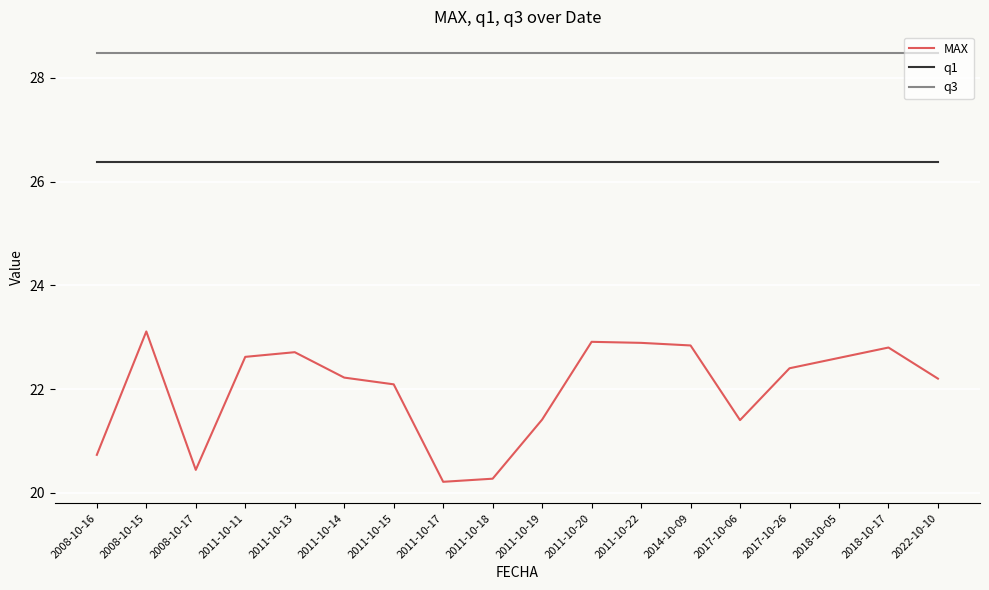

Reading right to left, transcribe all the data shown in this chart.

MAX: 22.2	22.8	22.6	22.4	21.4	22.8	22.9	22.9	21.4	20.3	20.2	22.1	22.2	22.7	22.6	20.4	23.1	20.7
q1: 26.4	26.4	26.4	26.4	26.4	26.4	26.4	26.4	26.4	26.4	26.4	26.4	26.4	26.4	26.4	26.4	26.4	26.4
q3: 28.5	28.5	28.5	28.5	28.5	28.5	28.5	28.5	28.5	28.5	28.5	28.5	28.5	28.5	28.5	28.5	28.5	28.5